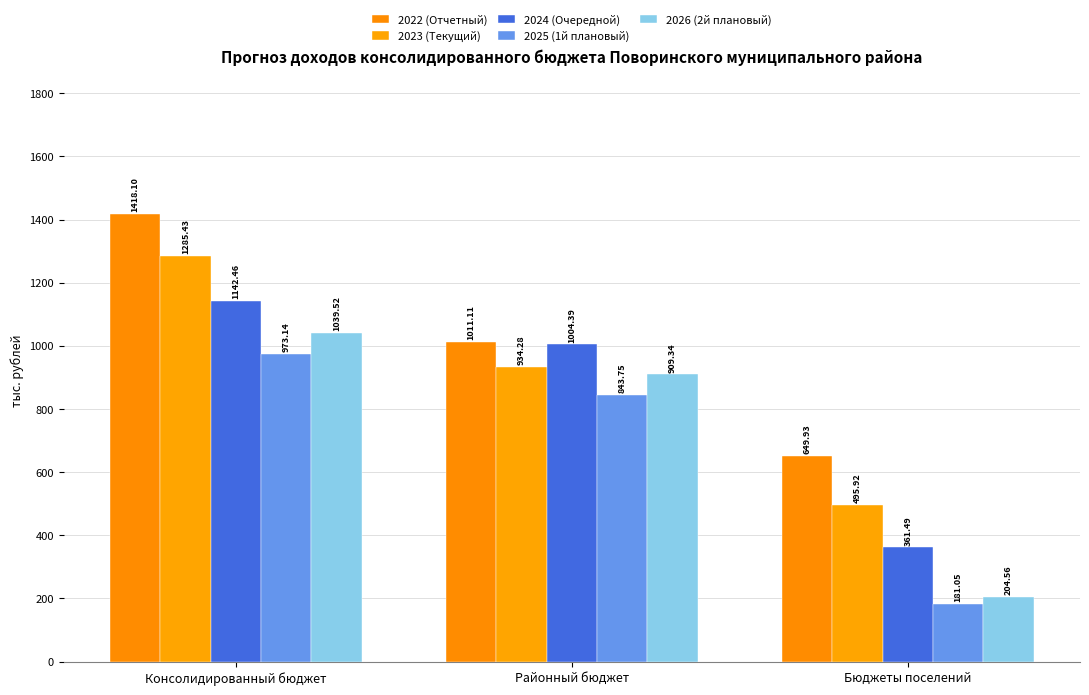

List the series in order of their peak value, highest first.

2022 (Отчетный), 2023 (Текущий), 2024 (Очередной), 2026 (2й плановый), 2025 (1й плановый)